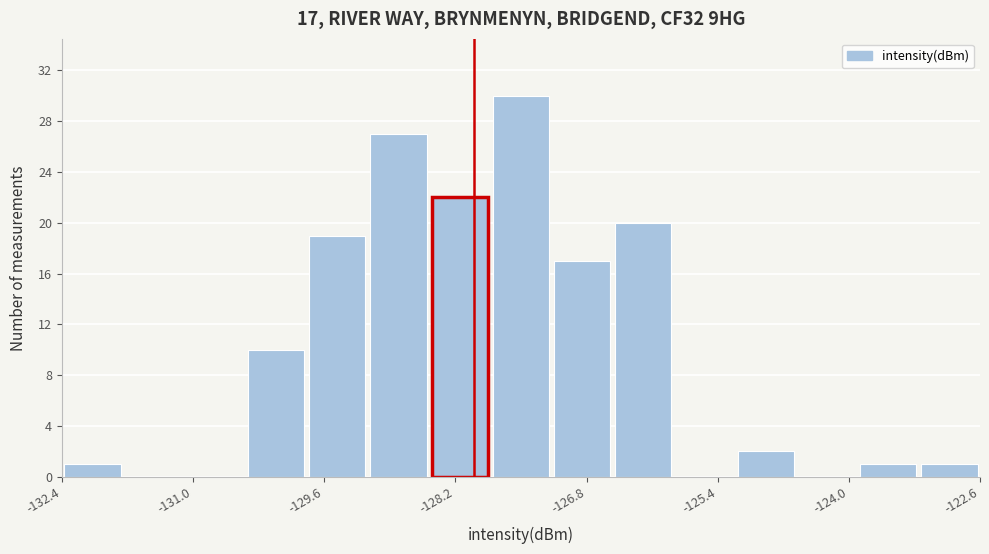

Around what value on the x-axis is the tallest bar? Give the approximate position of its centre, as read against the axis.

-127.6